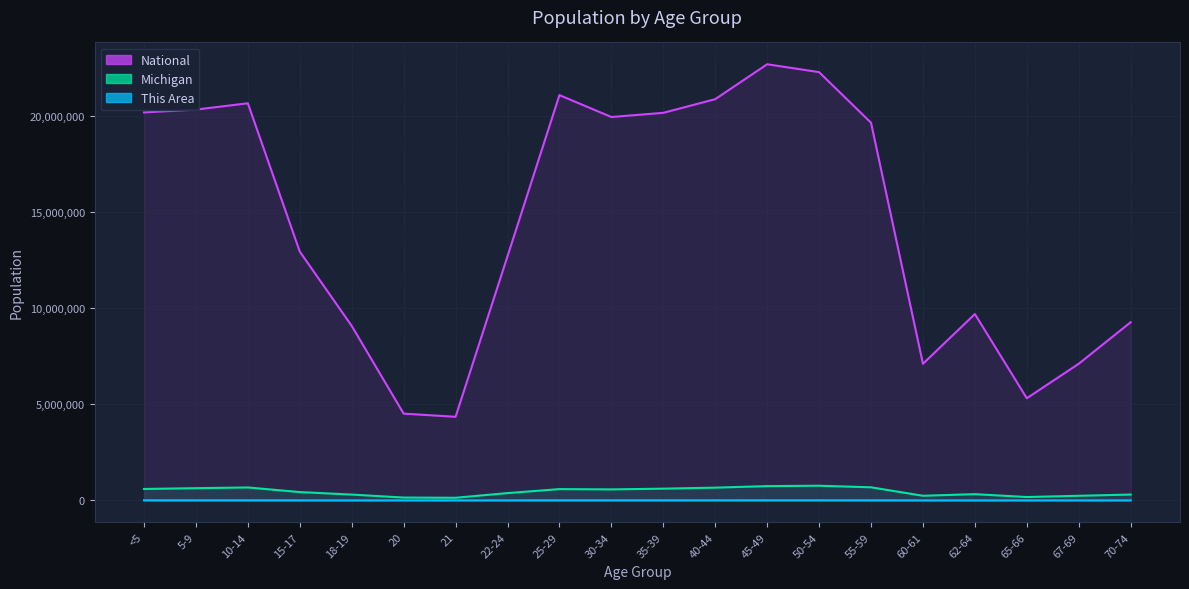

Between 50-54 and 40-44, which is larger?

50-54